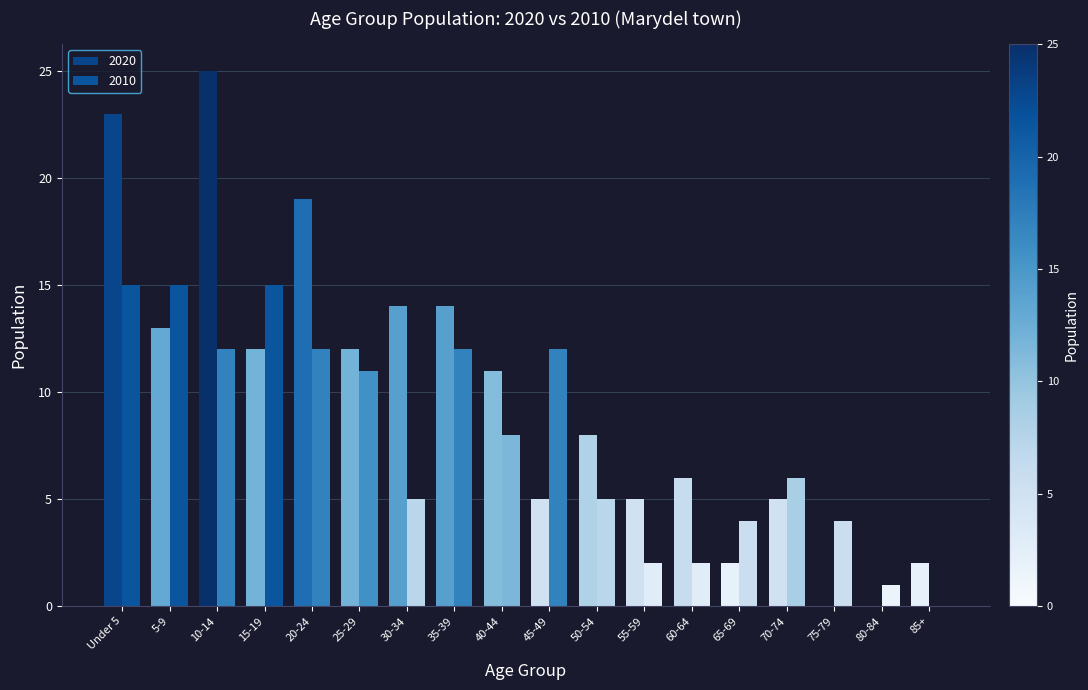

How many groups of bars are there?

18